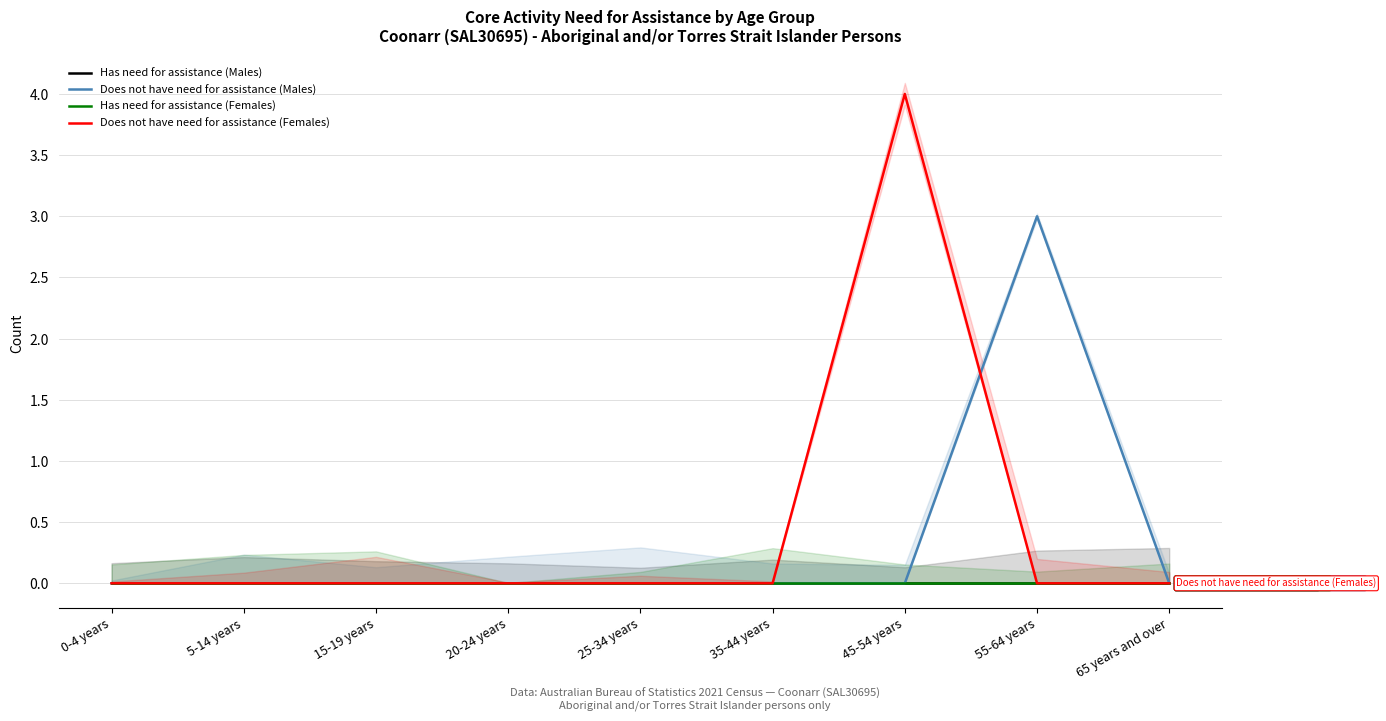

How many series are shown in this chart?

4